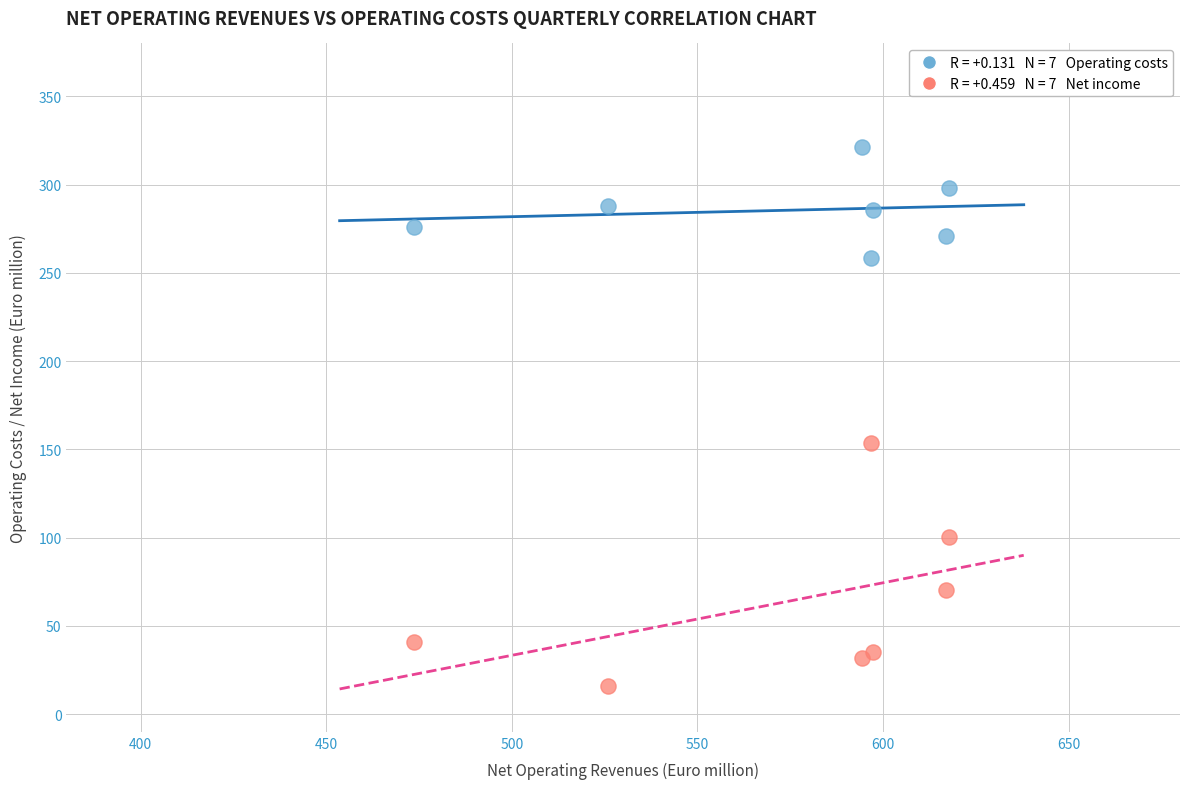

Across all series, what Y value is closest to 168?

153.8